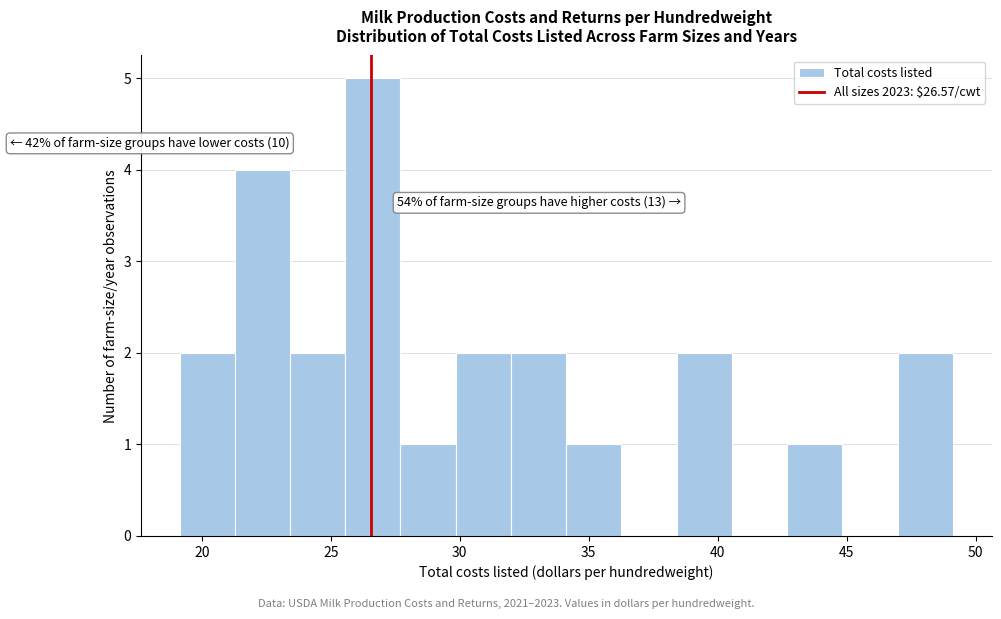

Which range on the x-axis has the tallest bar?

25.5 to 27.5